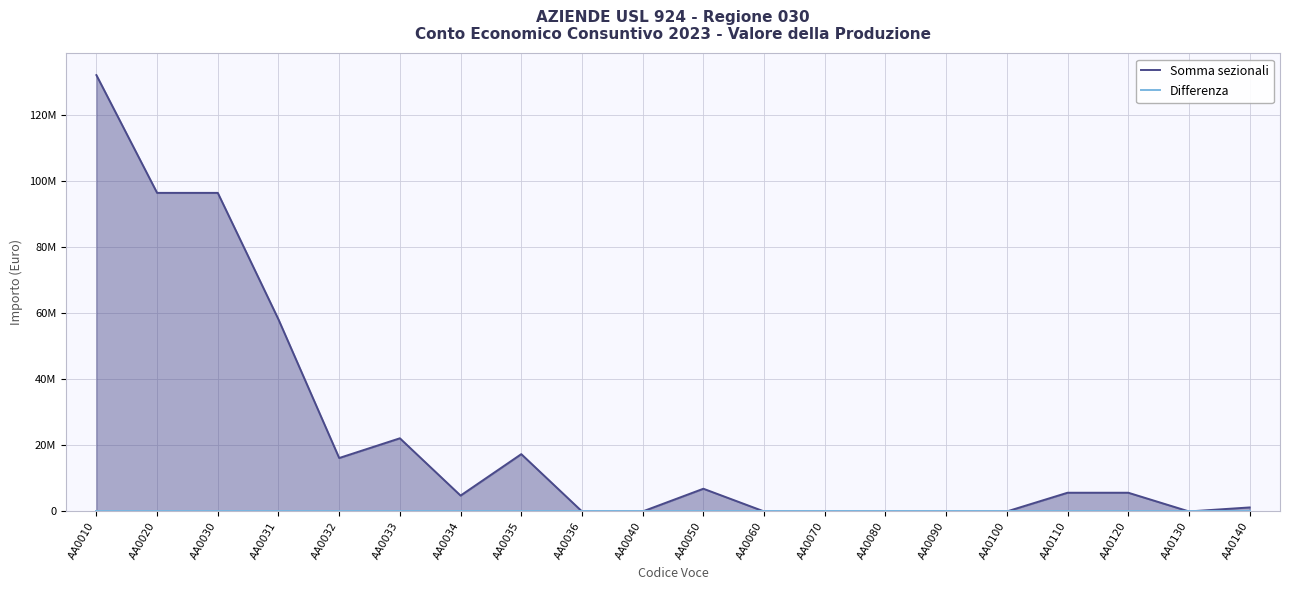

Which series changed the most between AA0035 and AA0070?

Somma sezionali